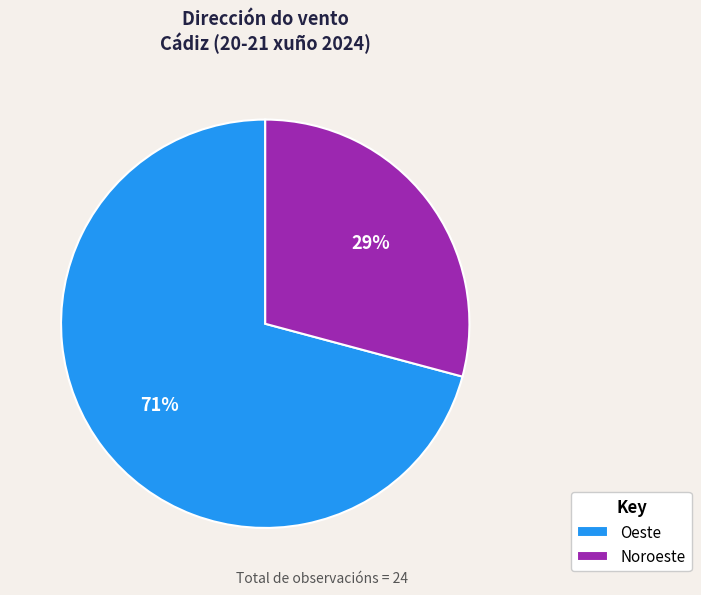

The Noroeste slice represents 15% of the pie. True or false?

False